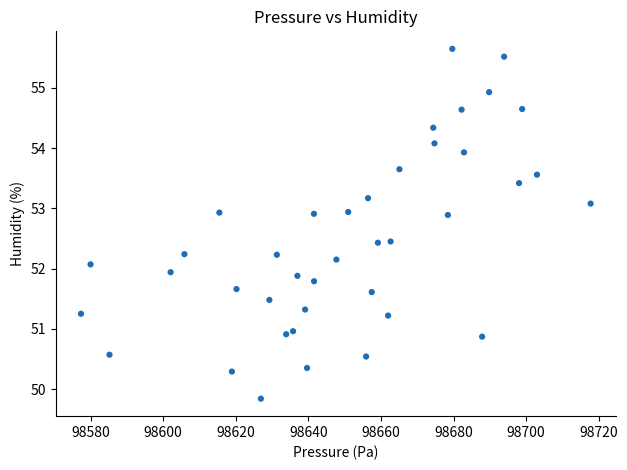

What is the range of X values (max minus min)?

140.4